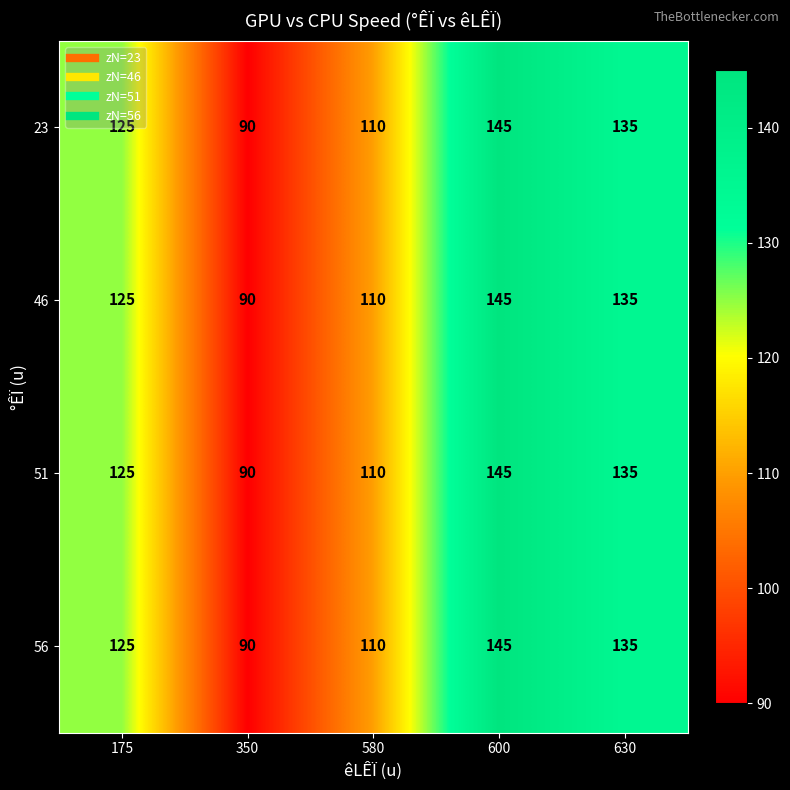

True or false: 23 has a value of 90 at 350.

True